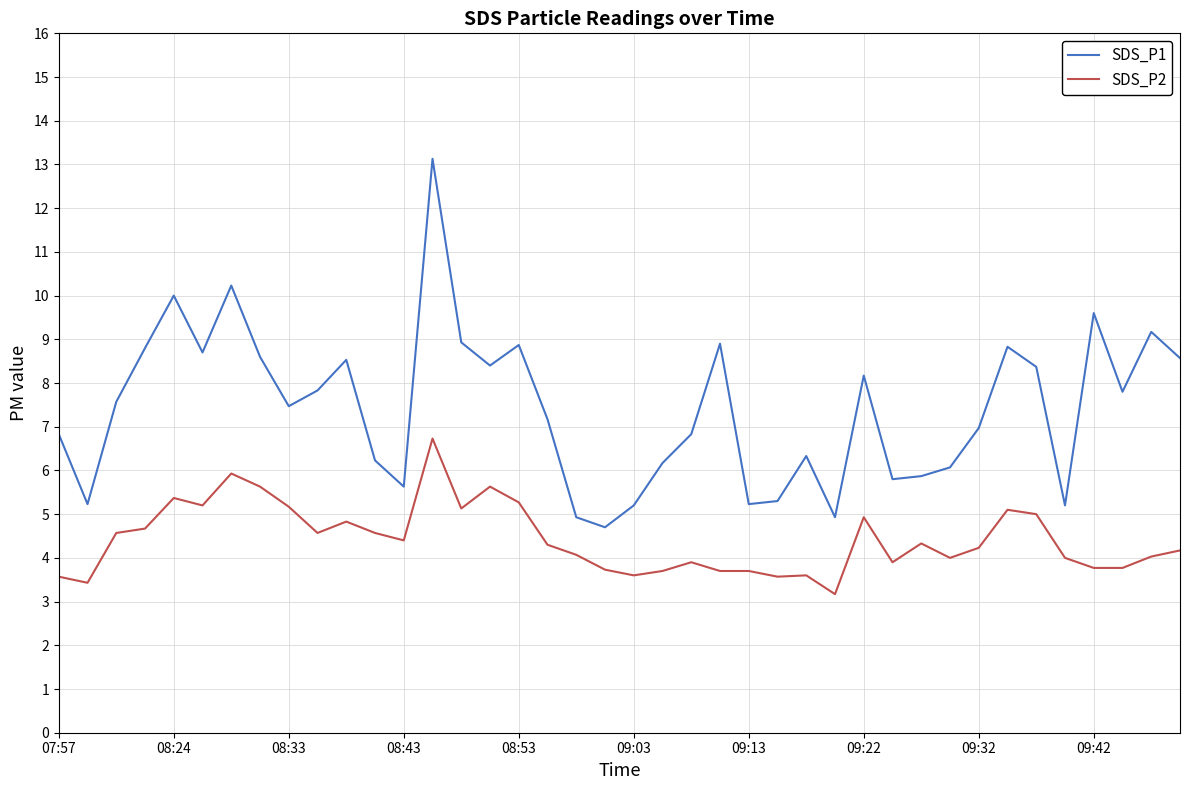

True or false: SDS_P2 and SDS_P1 intersect in this chart.

False